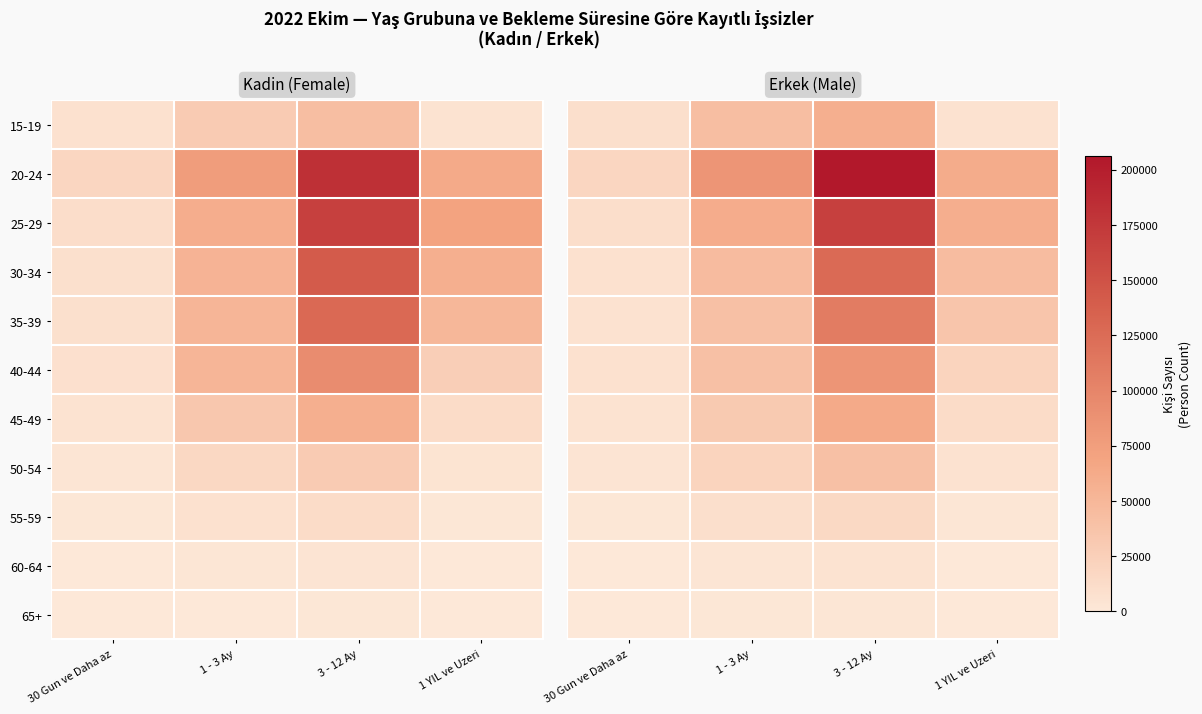

Rank the series by their maximum value, from highest to lowest.

20-24, 25-29, 30-34, 35-39, 40-44, 45-49, 15-19, 50-54, 55-59, 60-64, 65+